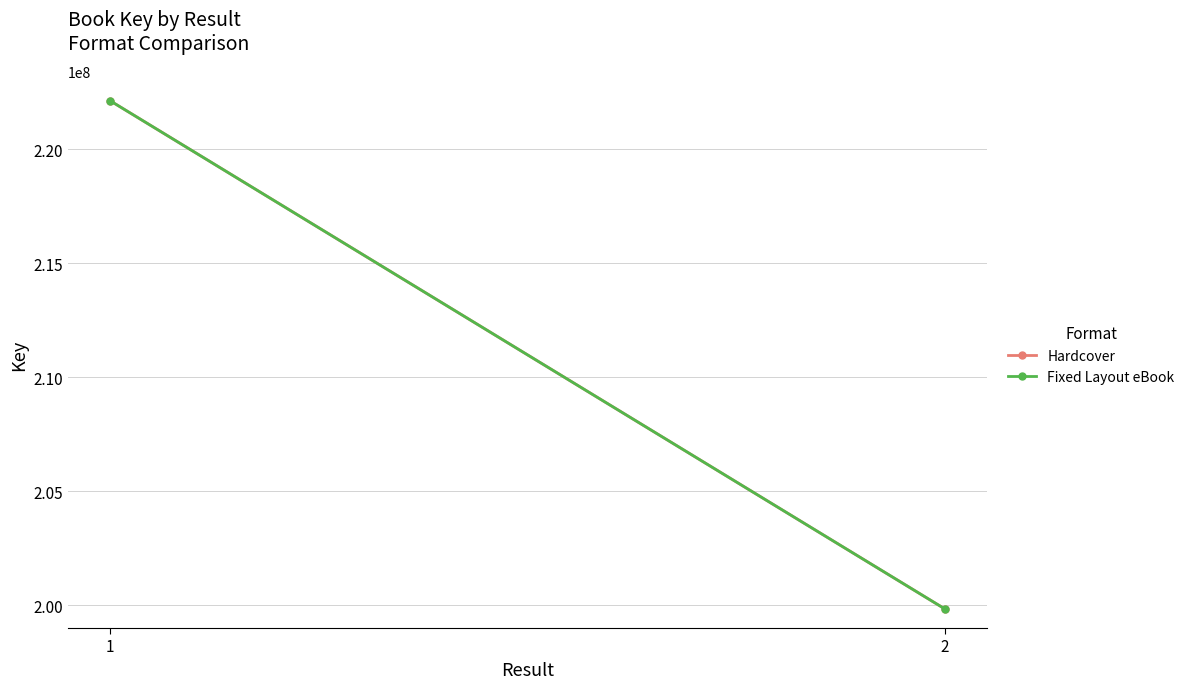

What is the value of the Fixed Layout eBook point at the 2nd from the left?

199838143